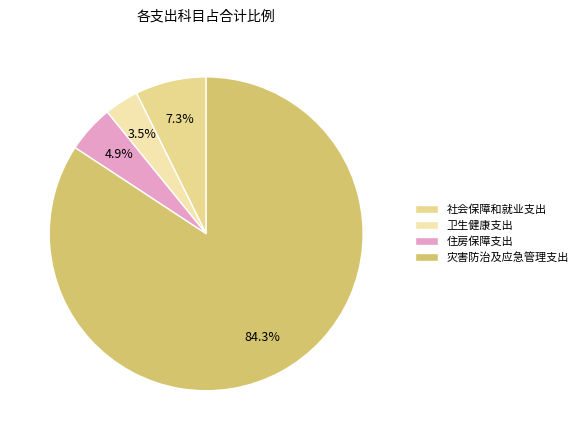

How many slices are in this pie chart?

4